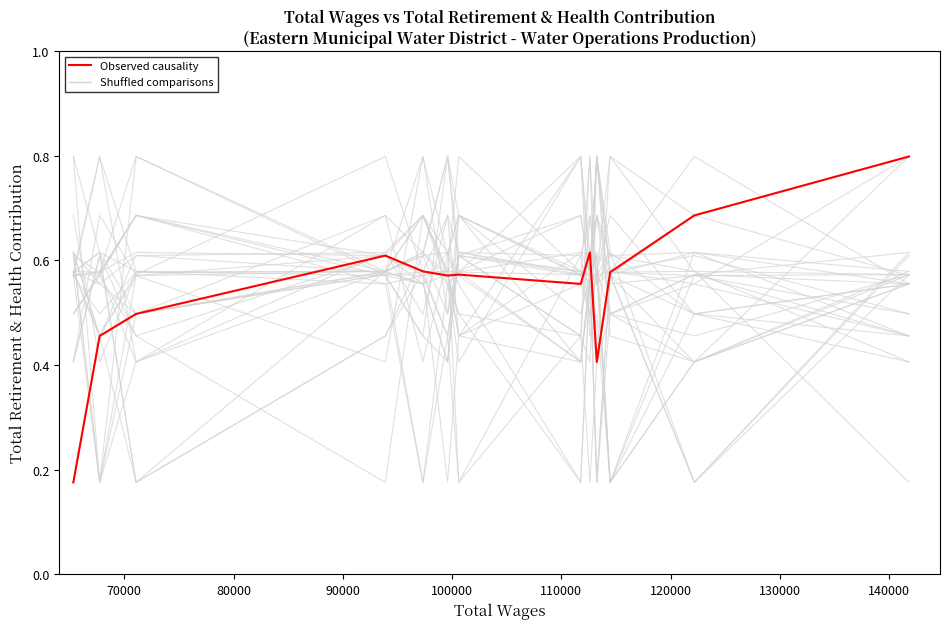

After their last crossing, which series has the higher values: Observed causality or Shuffled lines?

Shuffled lines